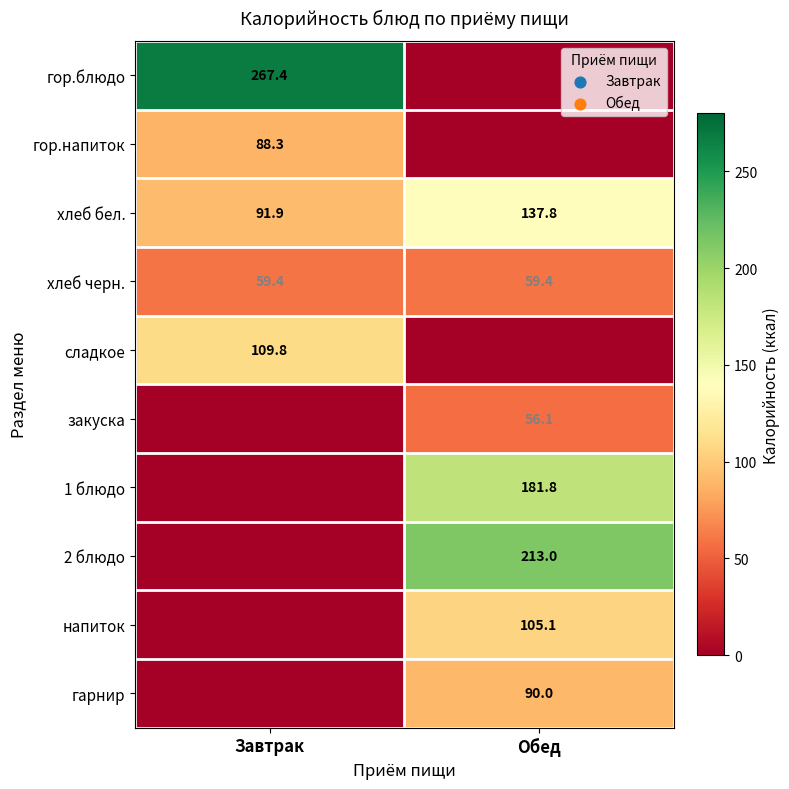

Which has a higher value, Завтрак or Обед?

Завтрак